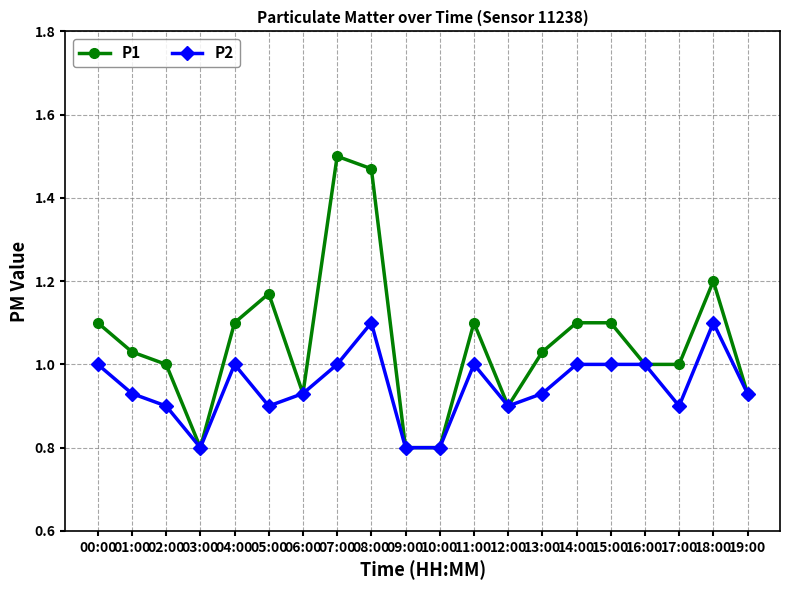

What is the label of the 8th point from the left?

07:00